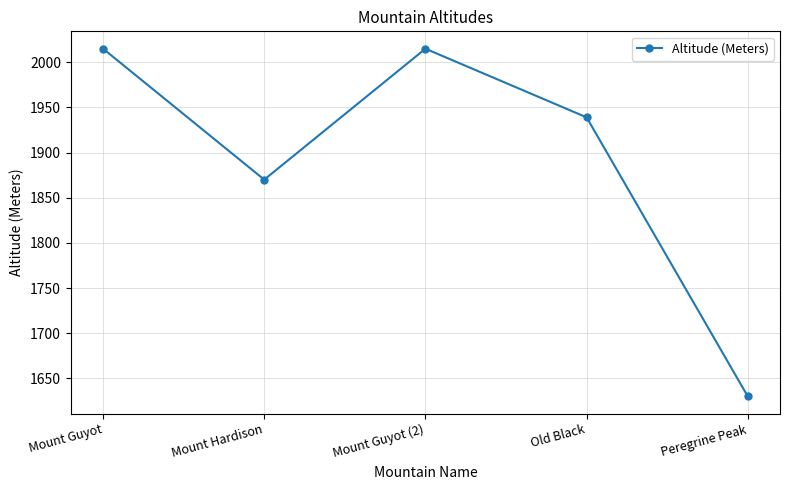

Which has a higher value, Mount Hardison or Mount Guyot?

Mount Guyot